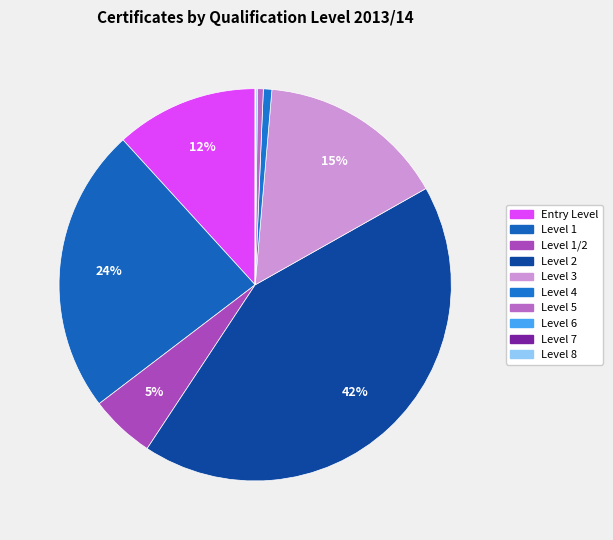

Is there any slice that represents more than half of the pie?

No